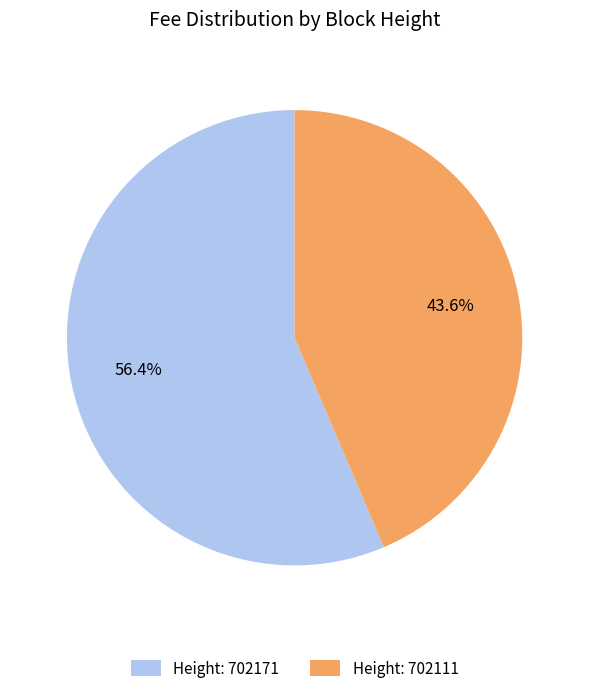

Does any single category account for the majority?

Yes